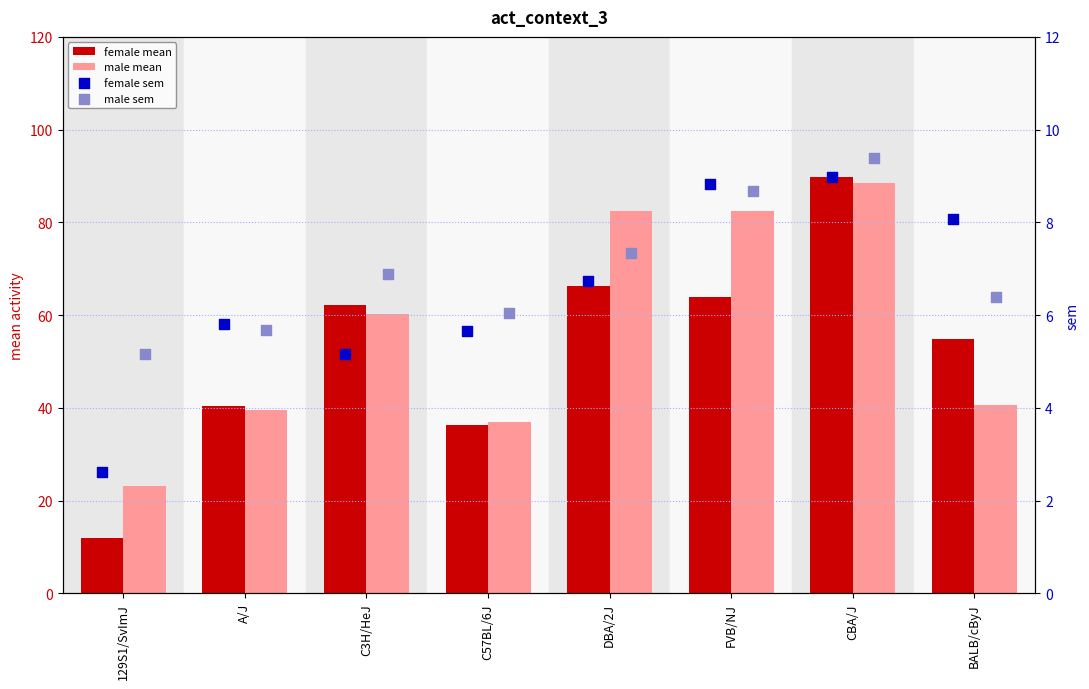

Which series reaches the maximum Y coordinate?

female mean